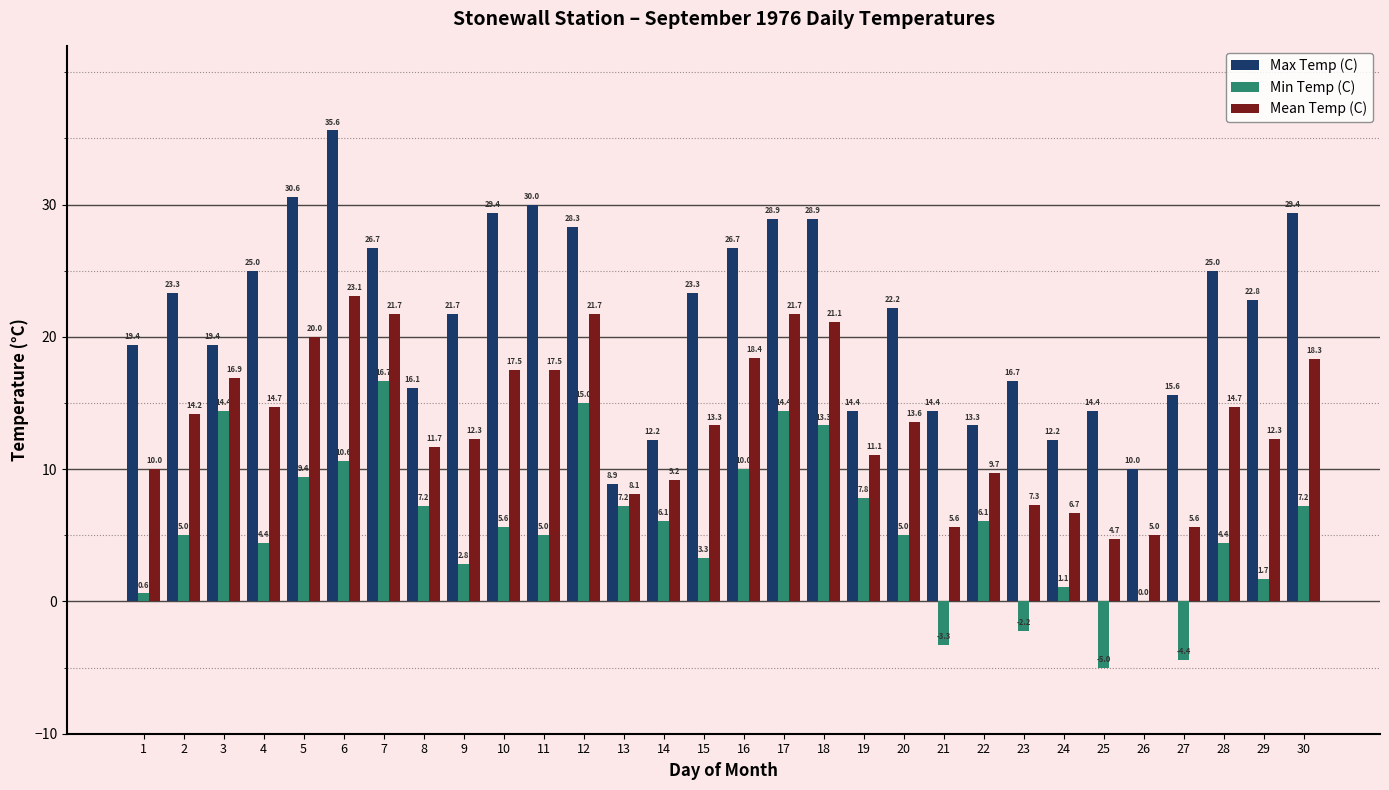

Count the number of data series in this chart.

3